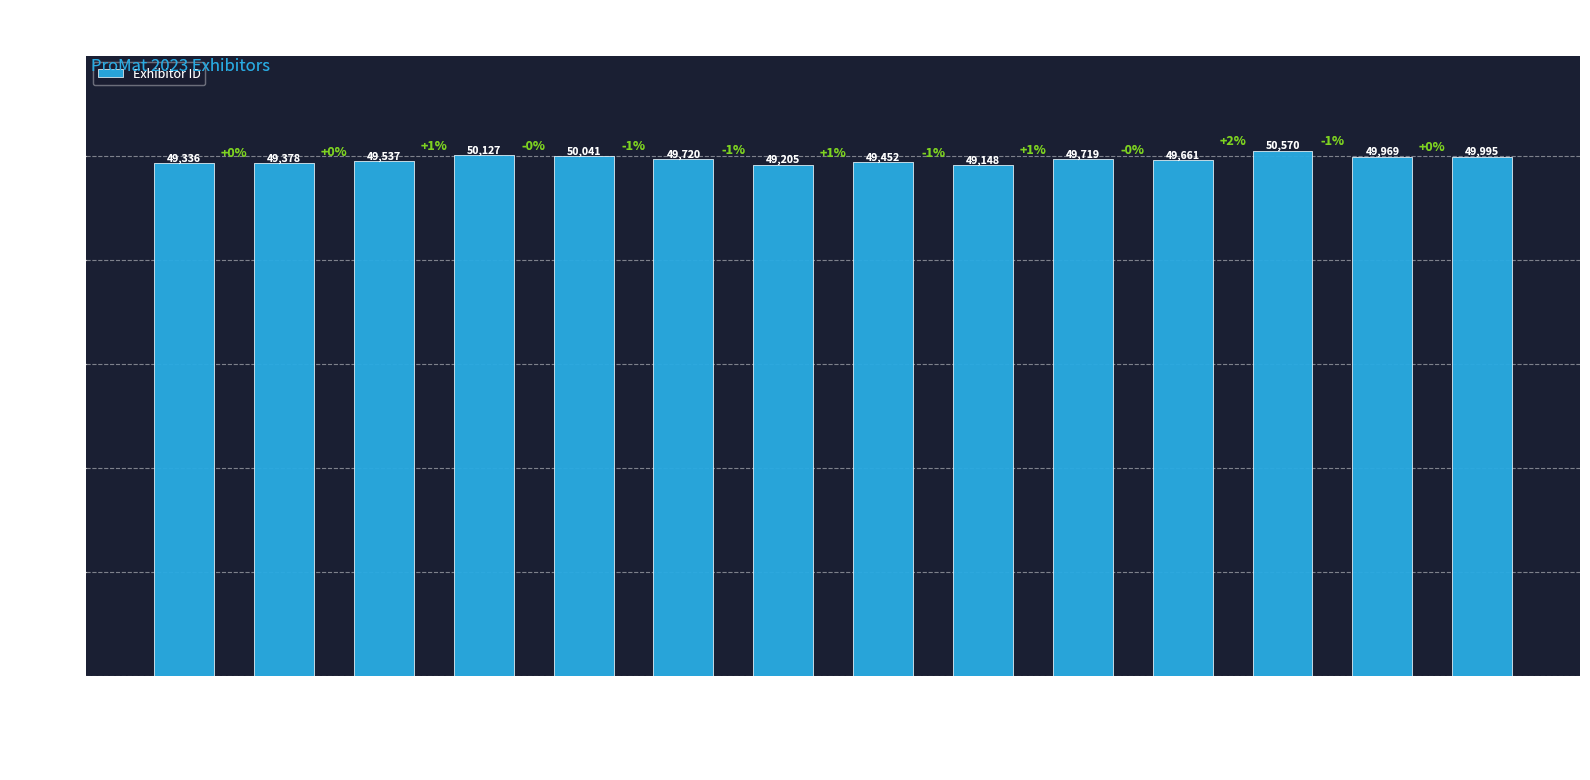

Read the value at Schaefer Systems, to the nearest 50.

49650